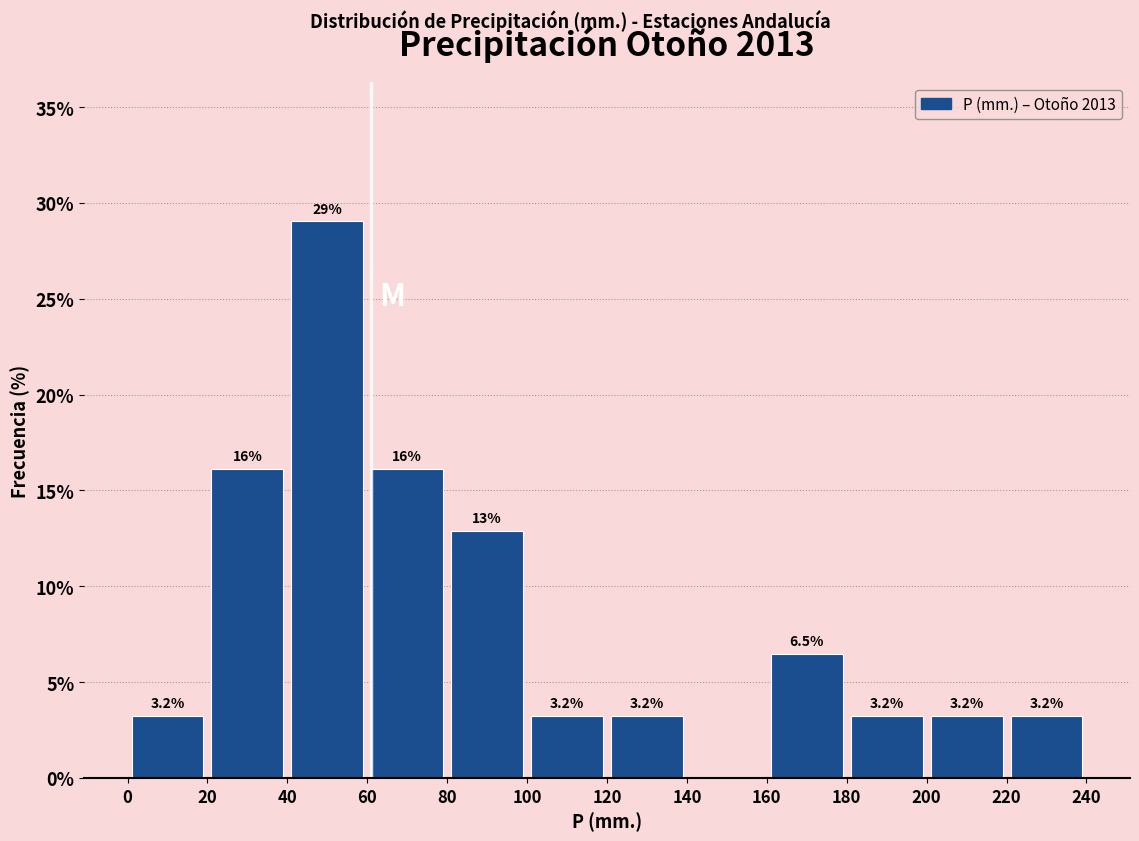

Over which range of the x-axis is the bar tallest?

40 to 60